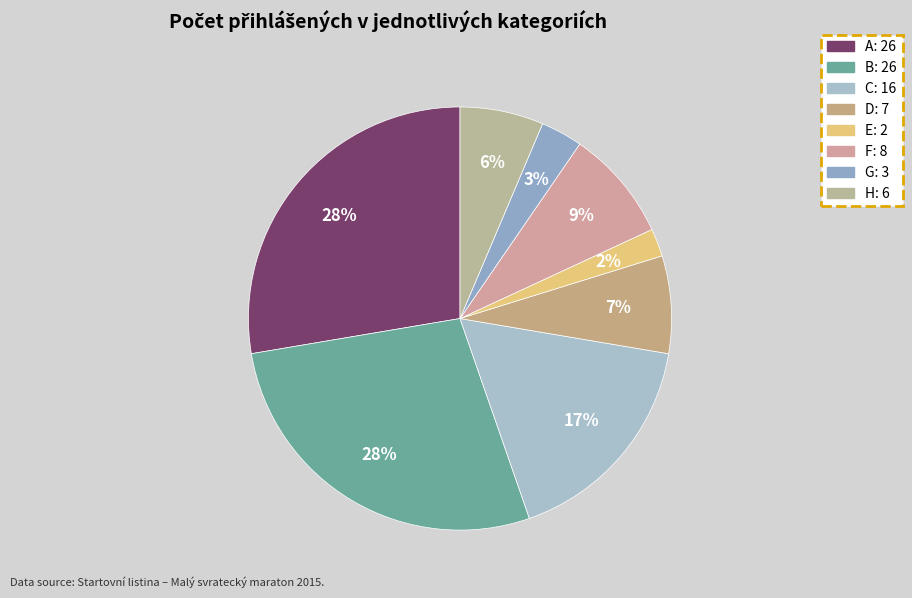

To the nearest percent, what percentage of the pie is C?

17%